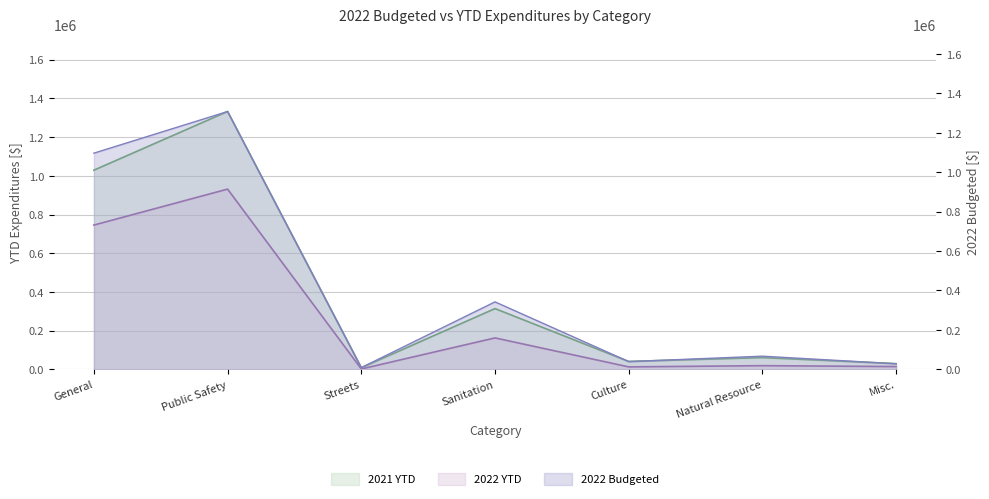

Which series has the widest spread of values?

2021 YTD